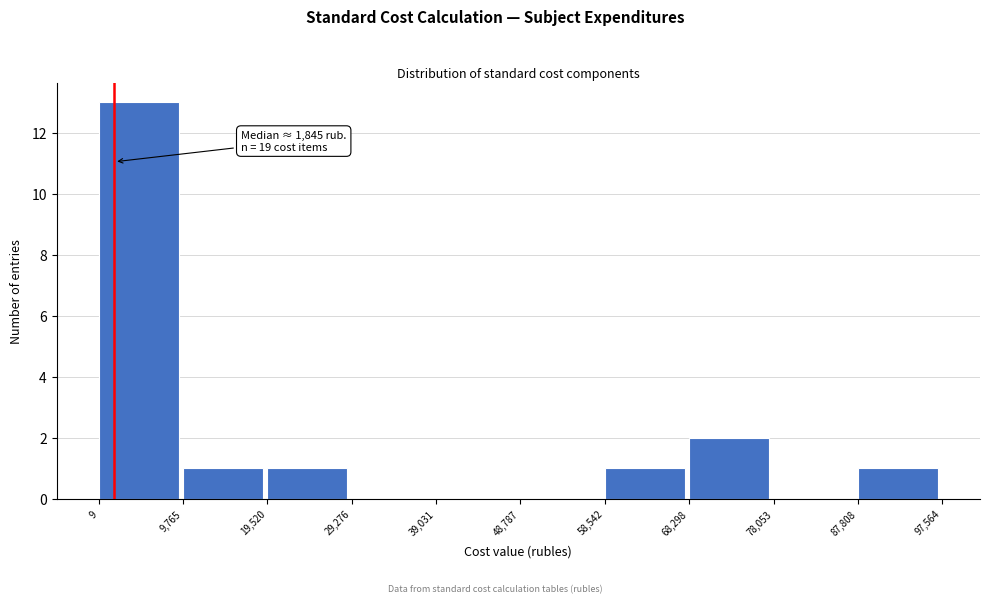

Which range on the x-axis has the tallest bar?

9 to 9,765